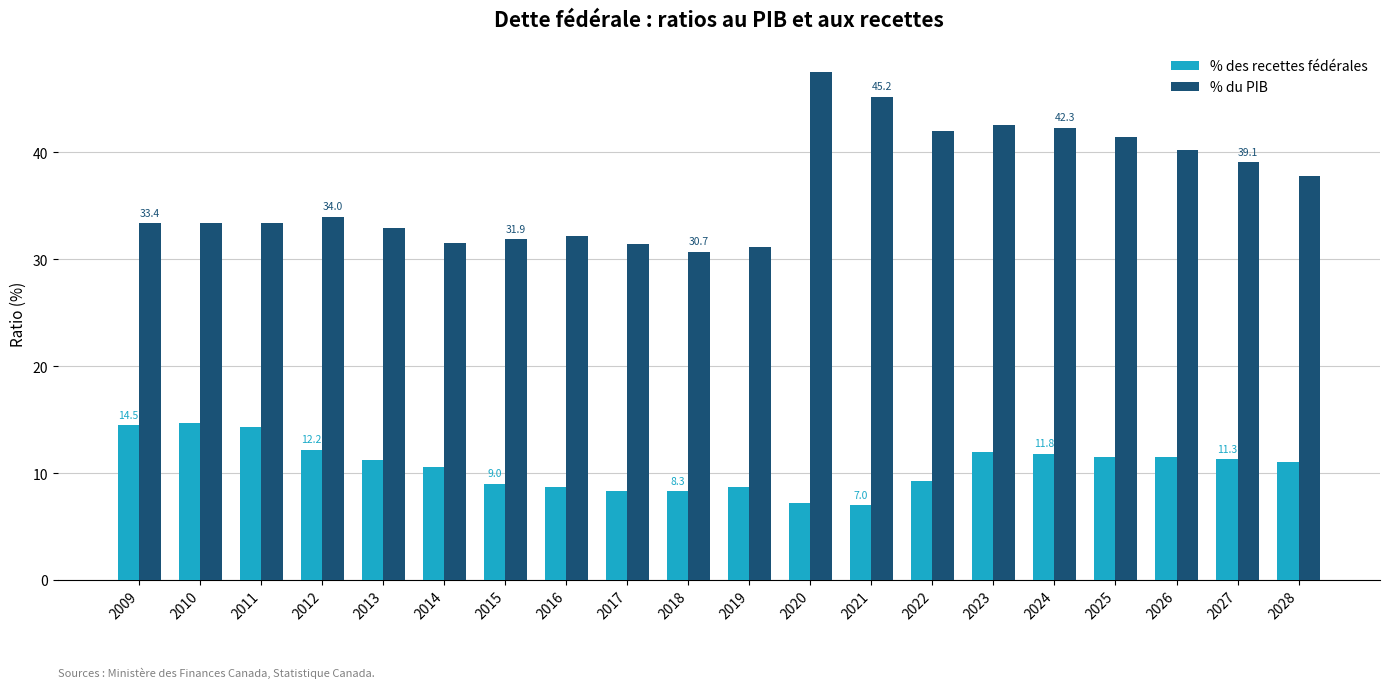

What are all the series names shown in the legend?

% des recettes fédérales, % du PIB